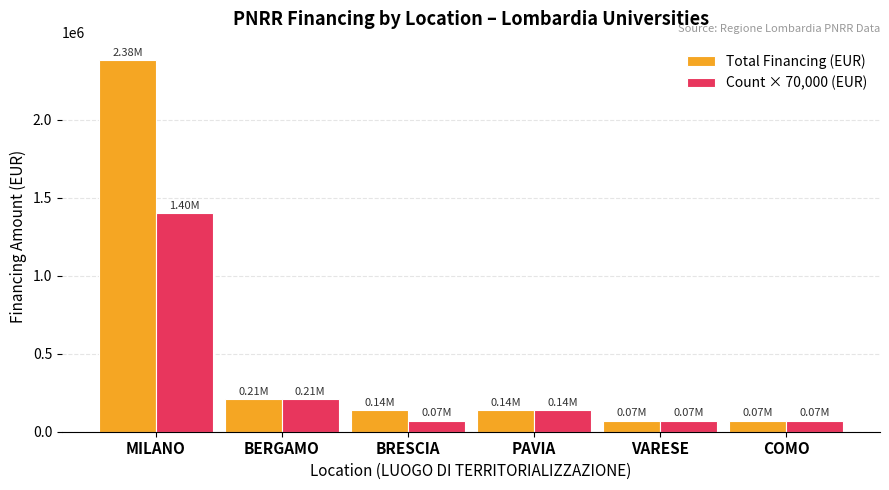

At MILANO, list the series in order from largest to smallest.

Total Financing (EUR), Count × 70,000 (EUR)